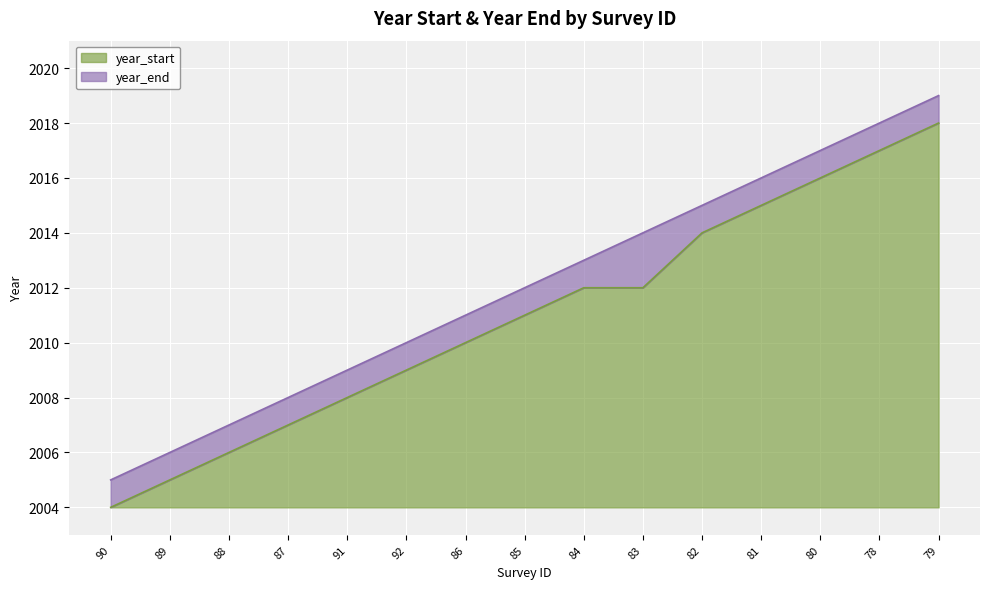

At 91, list the series in order from largest to smallest.

year_end, year_start